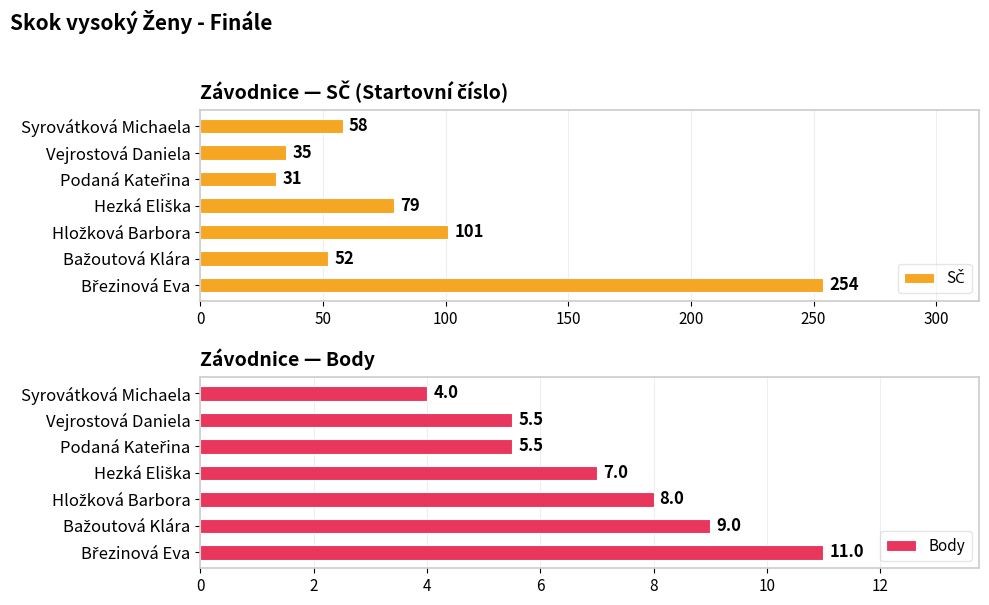

True or false: Body has a value of 4.0 at Syrovátková Michaela.

True